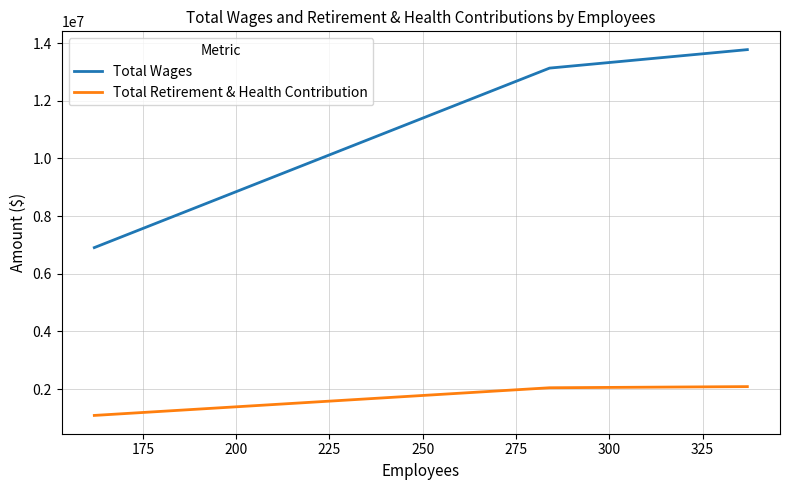

What is the difference between the maximum and minimum values in the Total Retirement & Health Contribution series?

999770